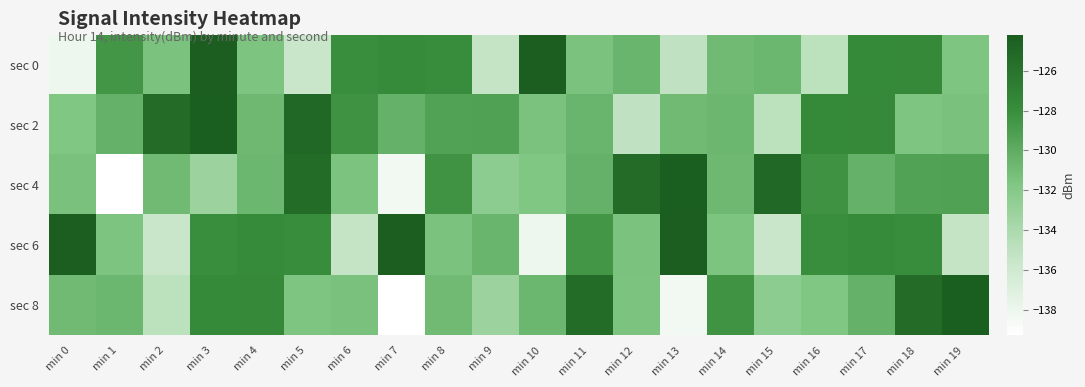

What is the minimum value shown in the chart?

-139.3